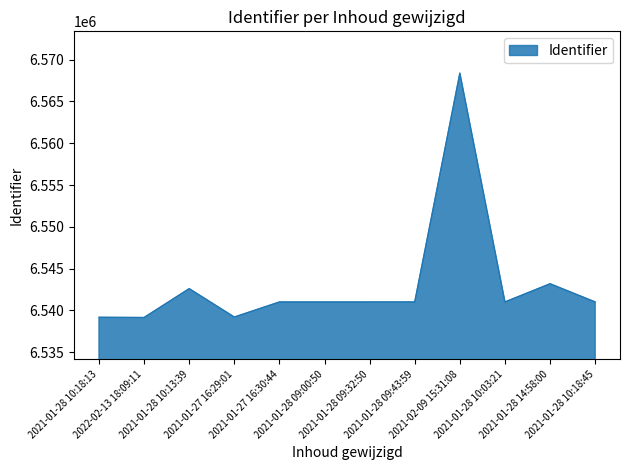

What is the smallest value displayed?

6539155